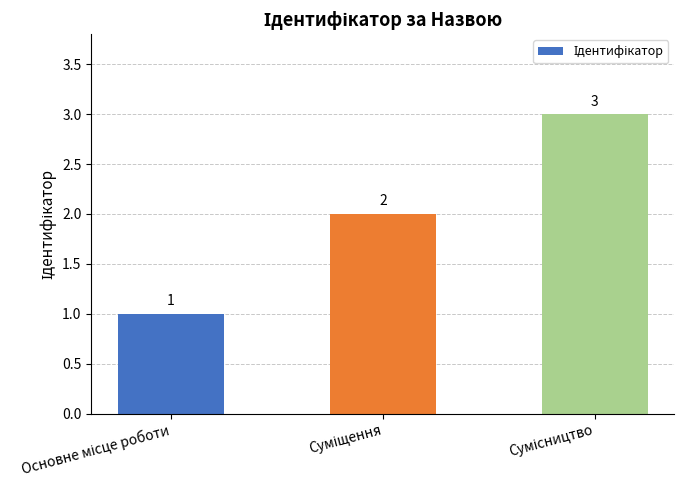

How many values are between 1 and 3?

3